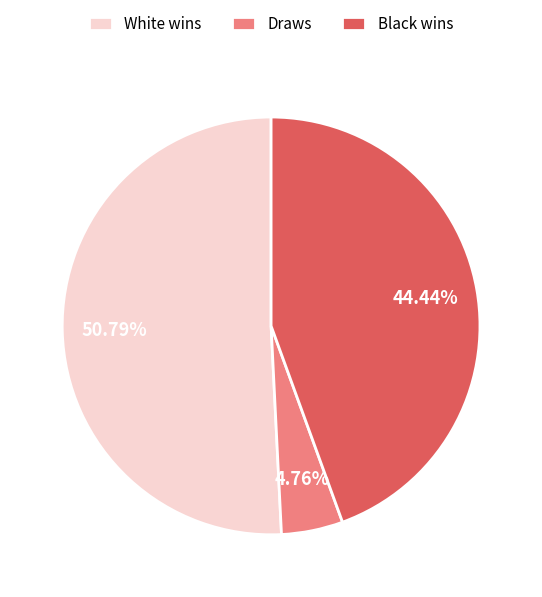

What is the smallest slice in the pie chart?

Draws